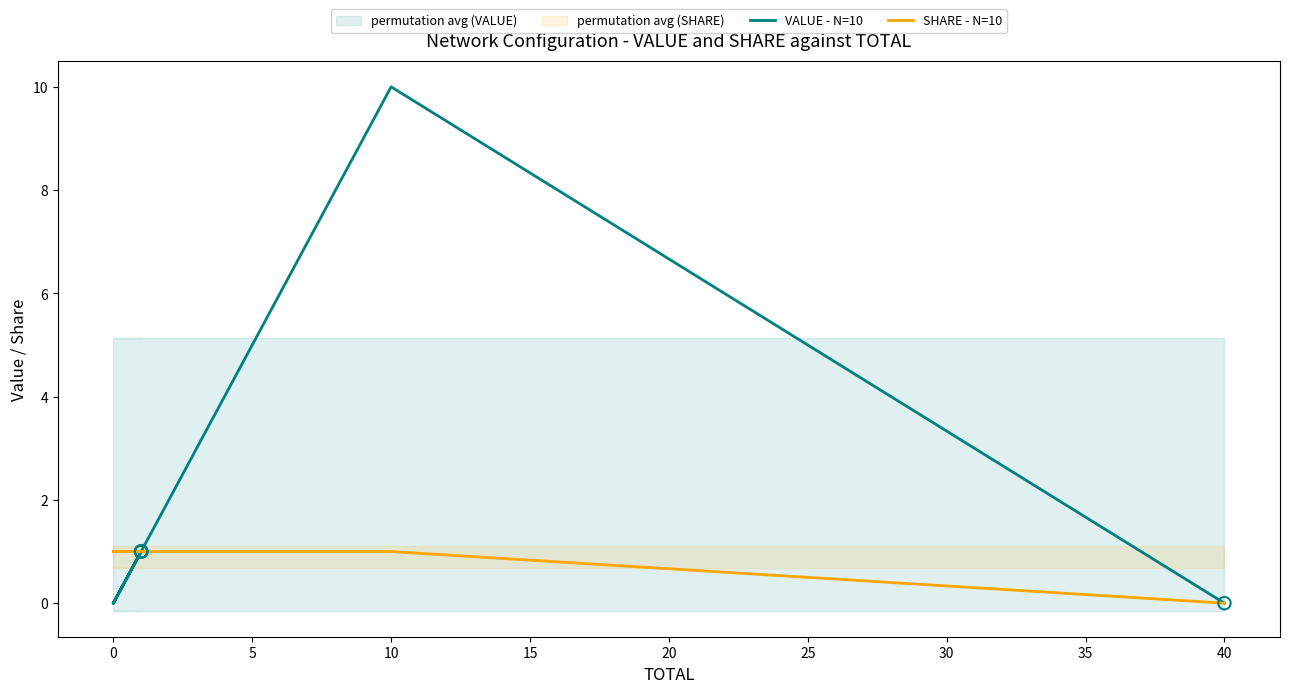

Is the value of SHARE - N=10 at 0 greater than the value of VALUE - N=10 at 10?

No